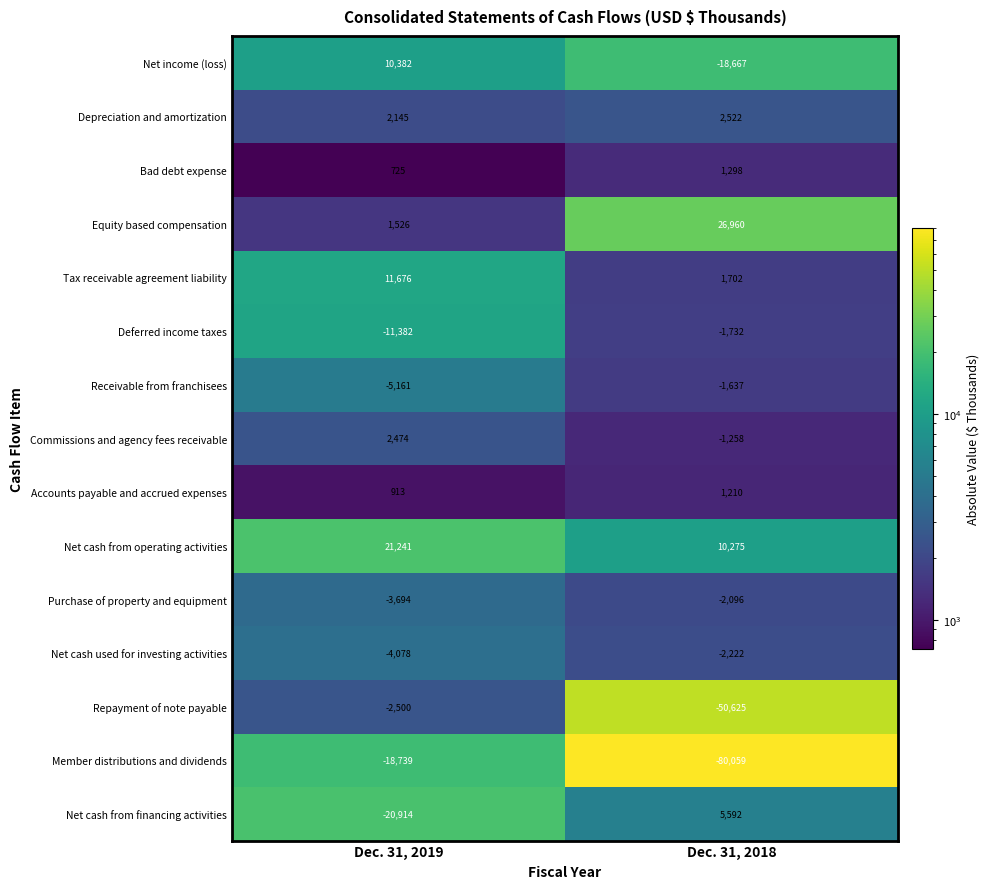

True or false: Net cash from operating activities has a value of 4011 at Dec. 31, 2018.

False